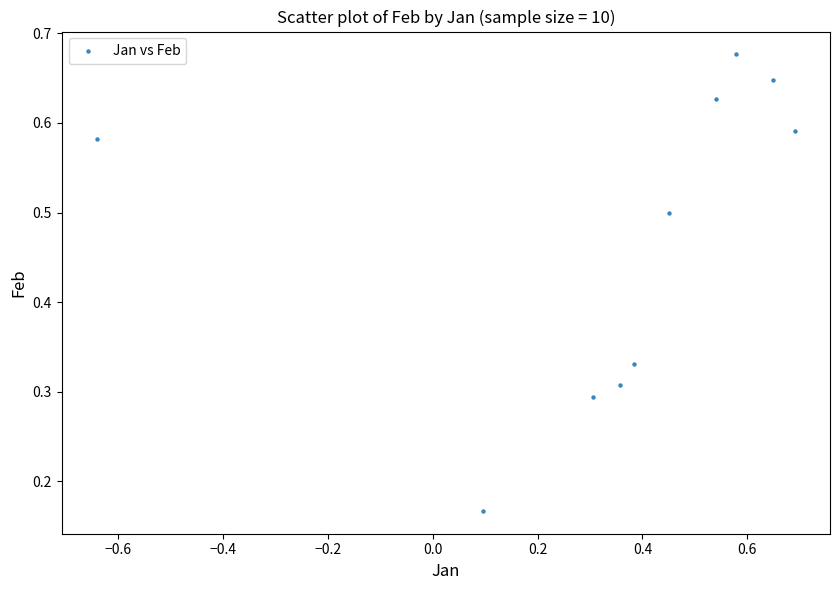

What is the range of Y values (max minus min)?

0.5